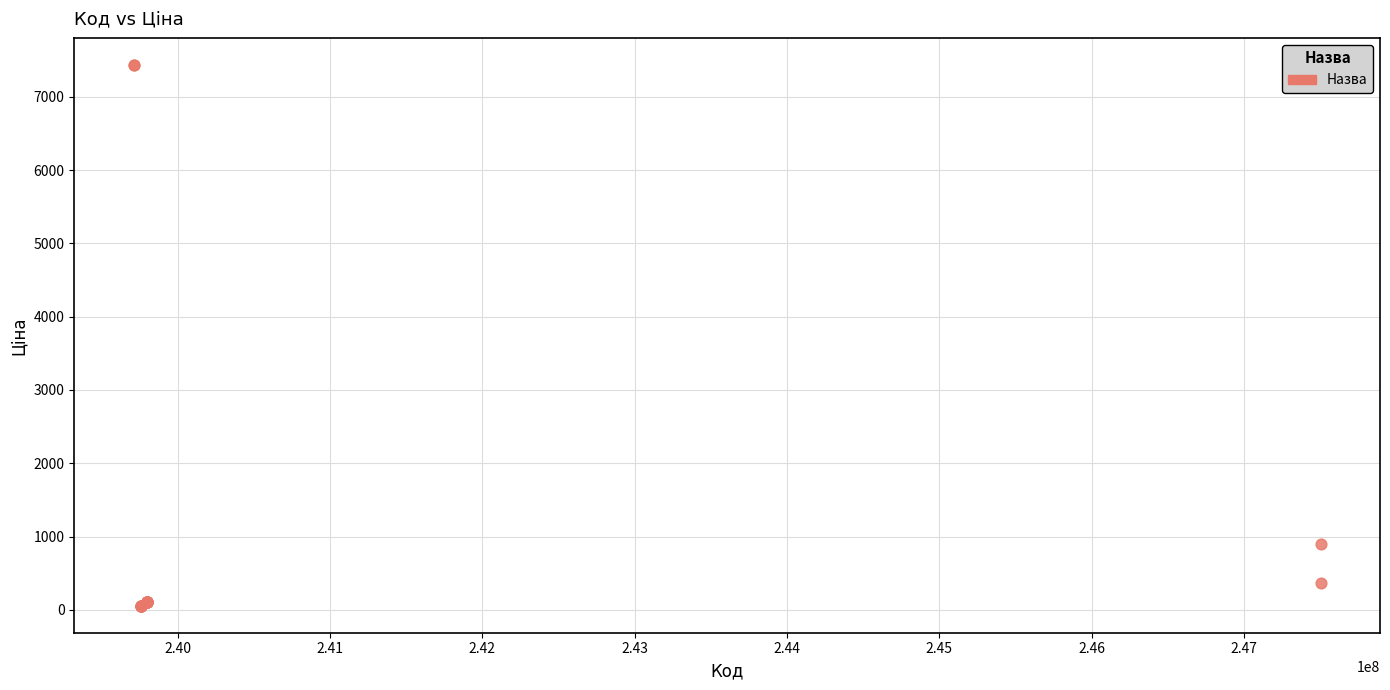

What Y value in the scatter plot is closest to 3746?

893.3